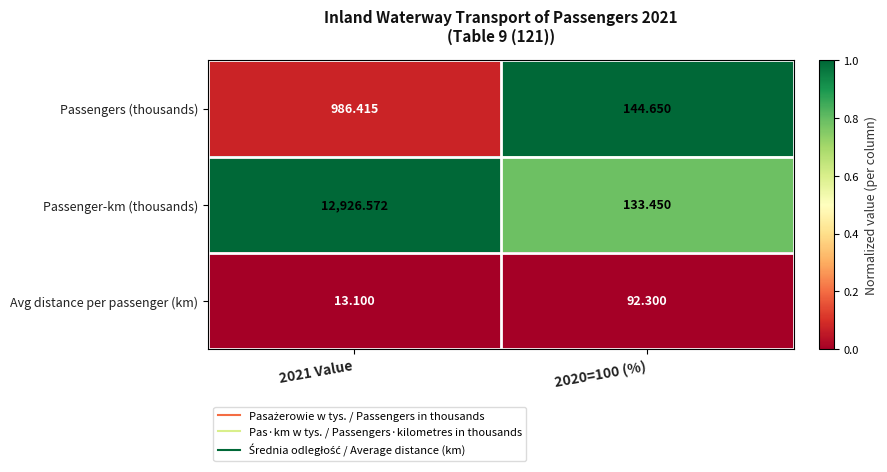

Which series has the widest spread of values?

Passenger-km (thousands)